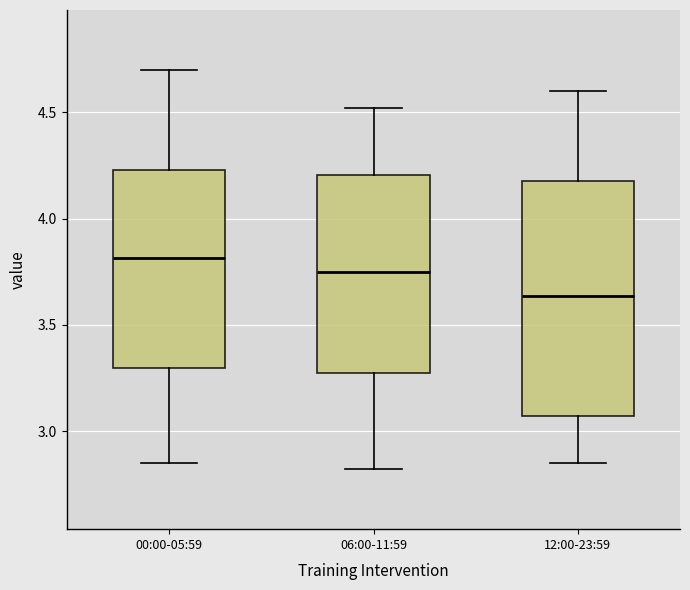

Where does the median line of the box for 06:00-11:59 sit on the y-axis? The values are not printed on the chart, so give them approximately, as read against the axis.

3.75